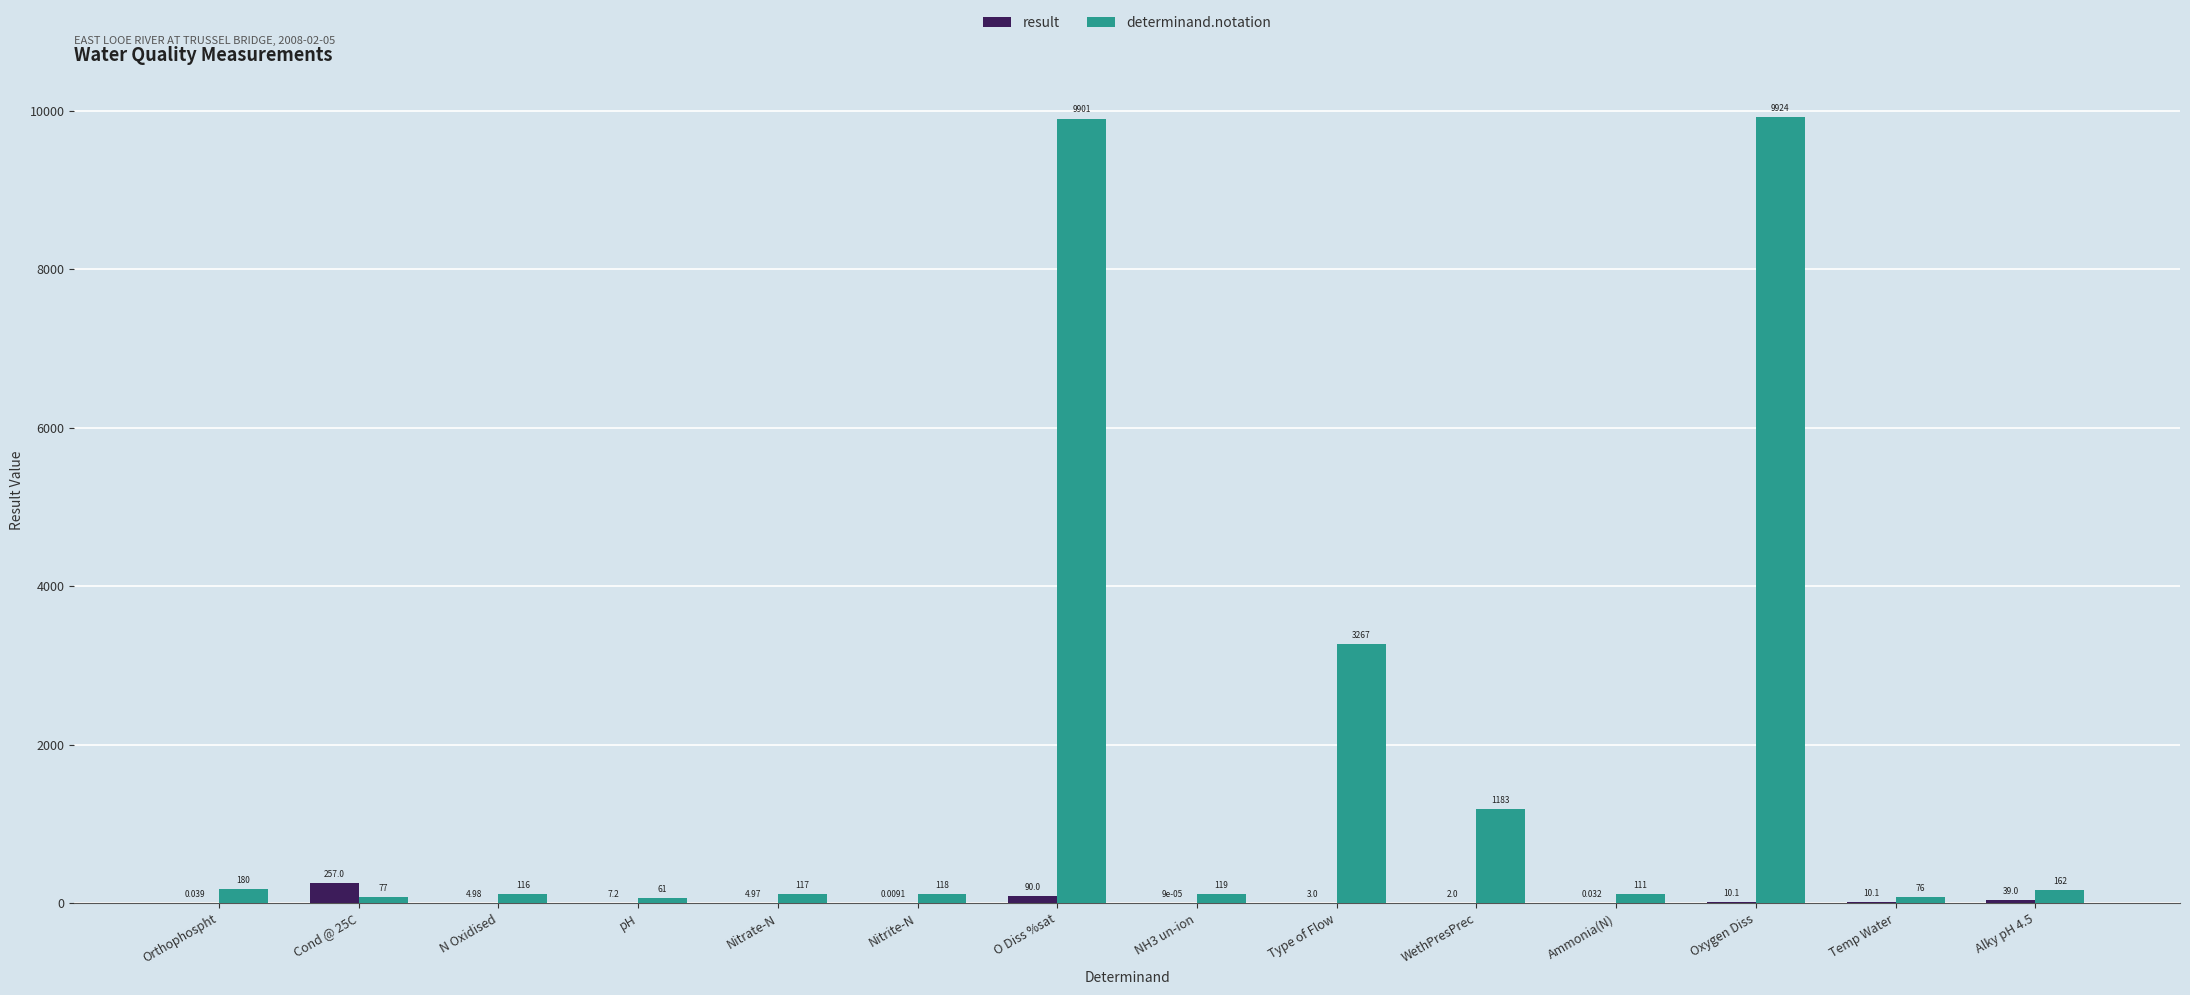

At which category is the sum across all series the highest?

O Diss %sat